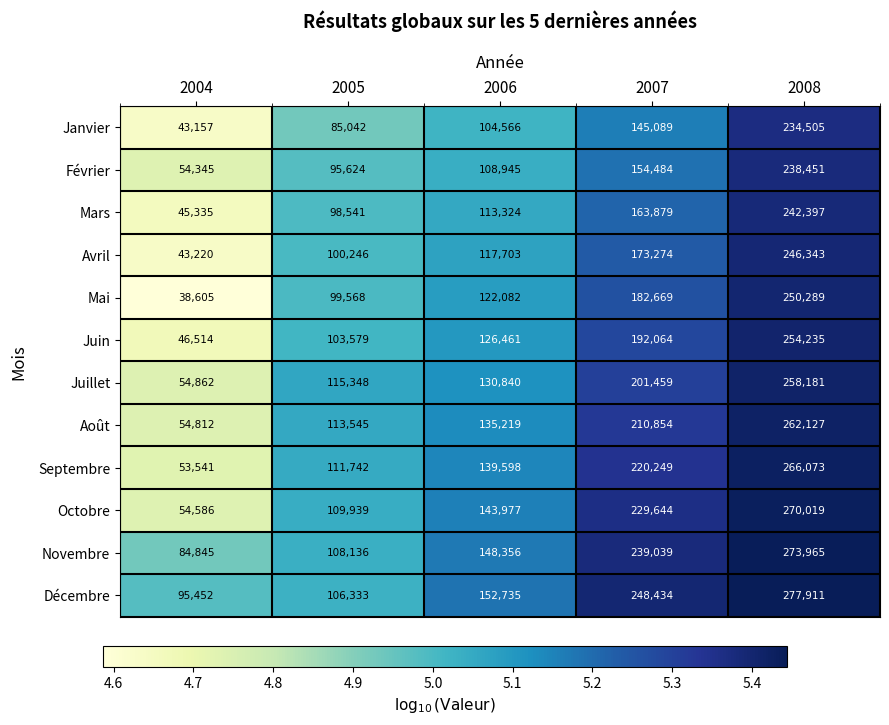

Which label corresponds to the smallest value in the chart?

2004